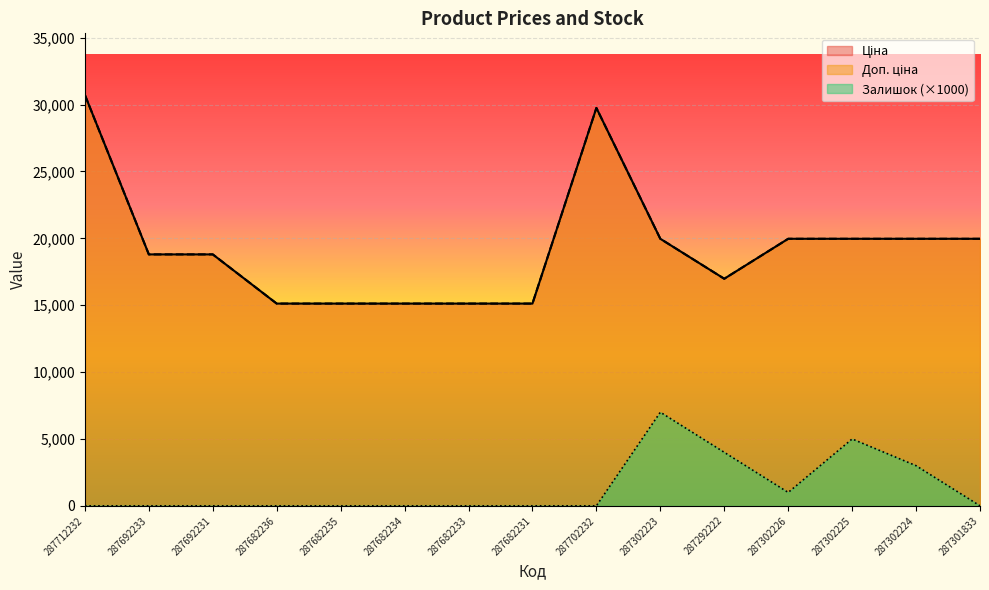

Which series has the largest range (max minus min)?

Ціна